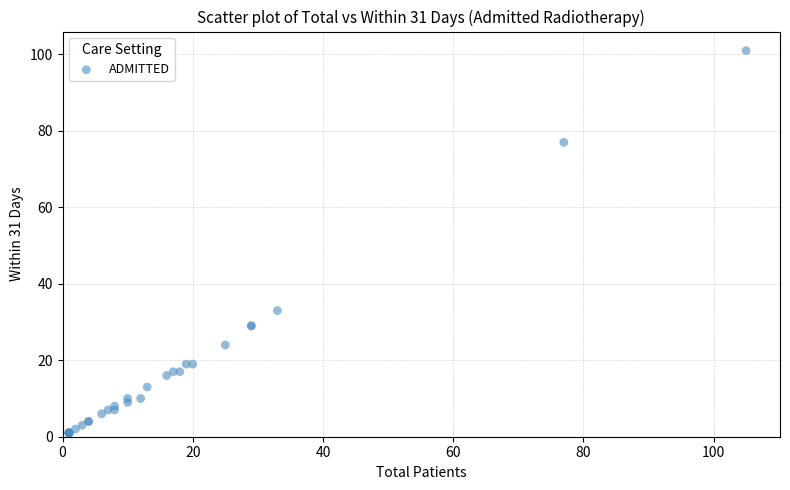

What Y value in the scatter plot is closest to 51?

33